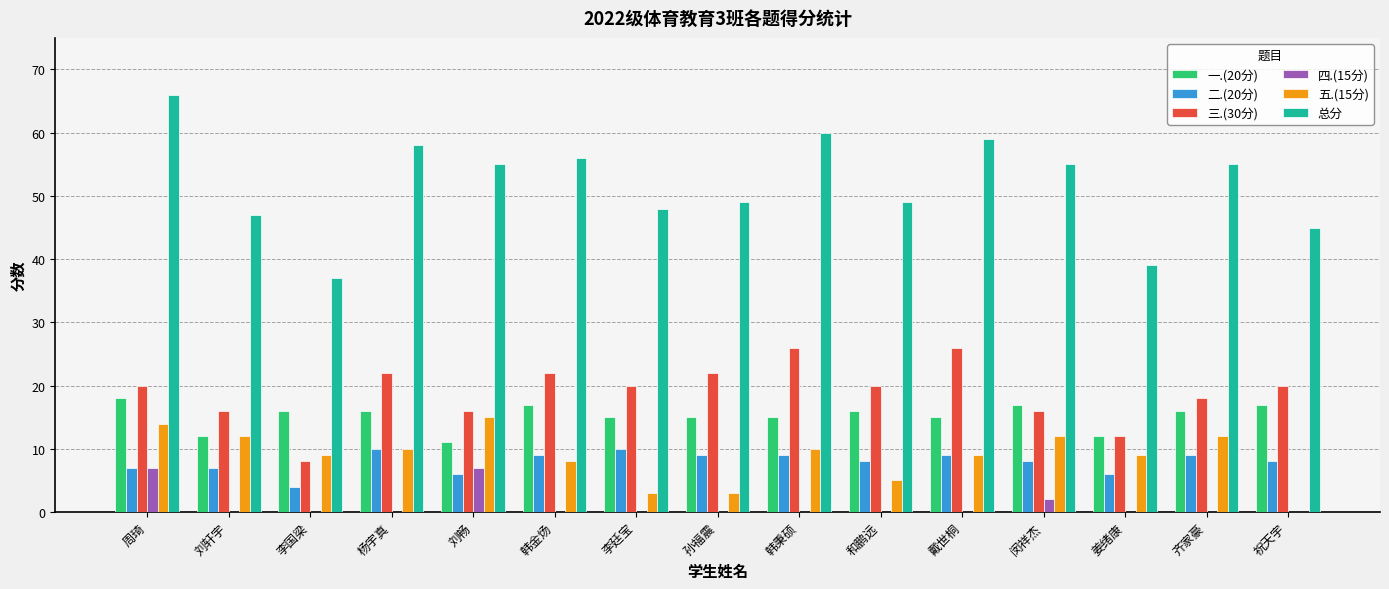

What is the greatest value displayed?

66